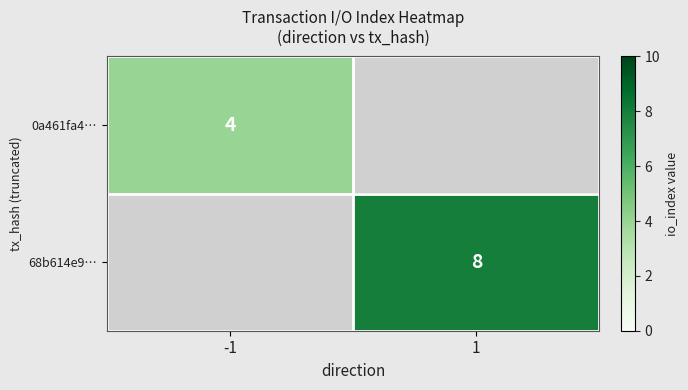

Is it true that 68b614e9… equals 14 at 1?

False